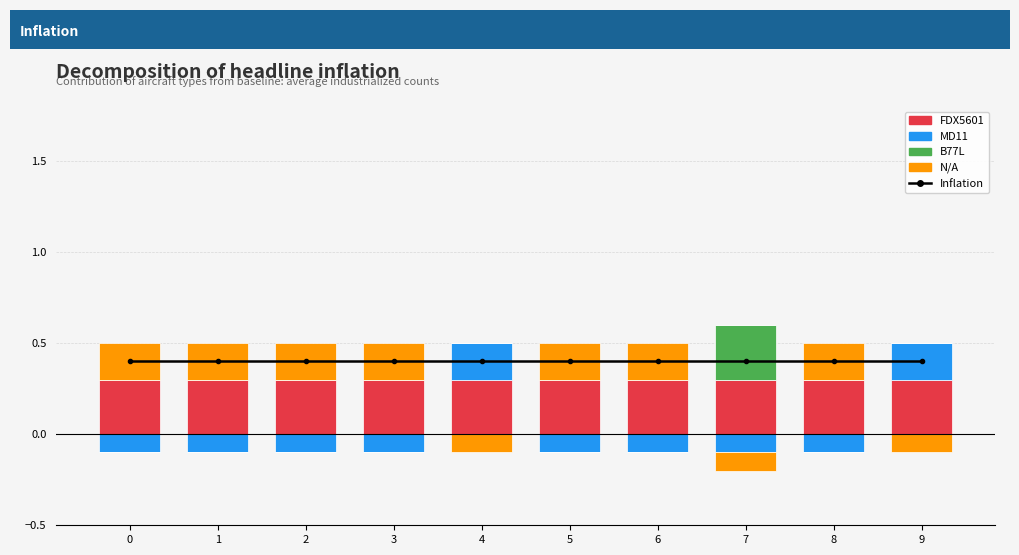

Which series has the largest total across all categories?

Inflation